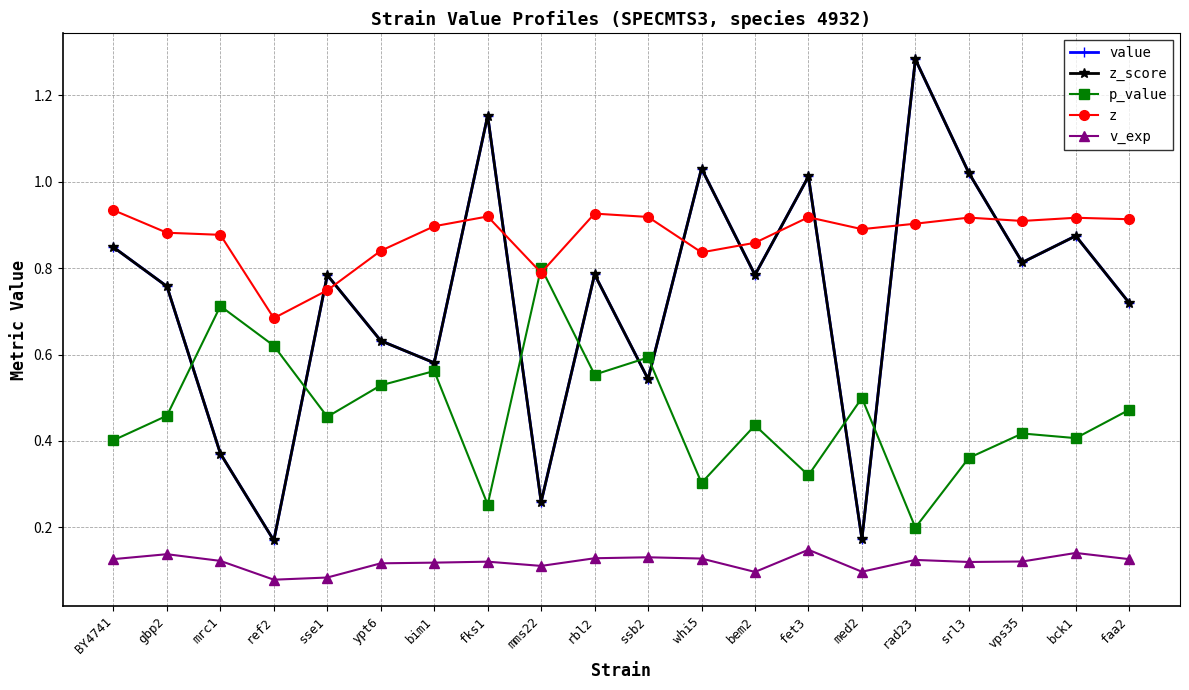

Is this an area chart (filled region under the line)?

No